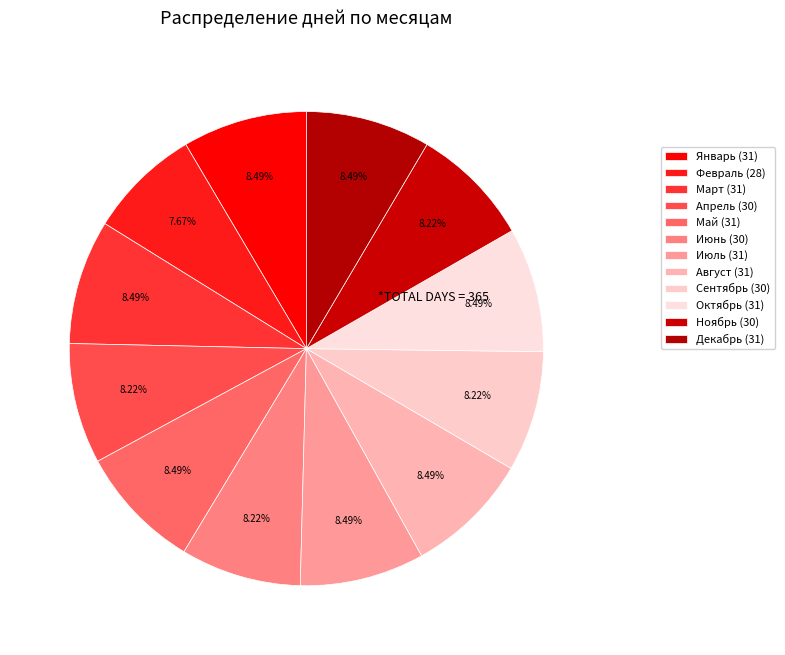

Is it true that Апрель is 1% of the pie?

False